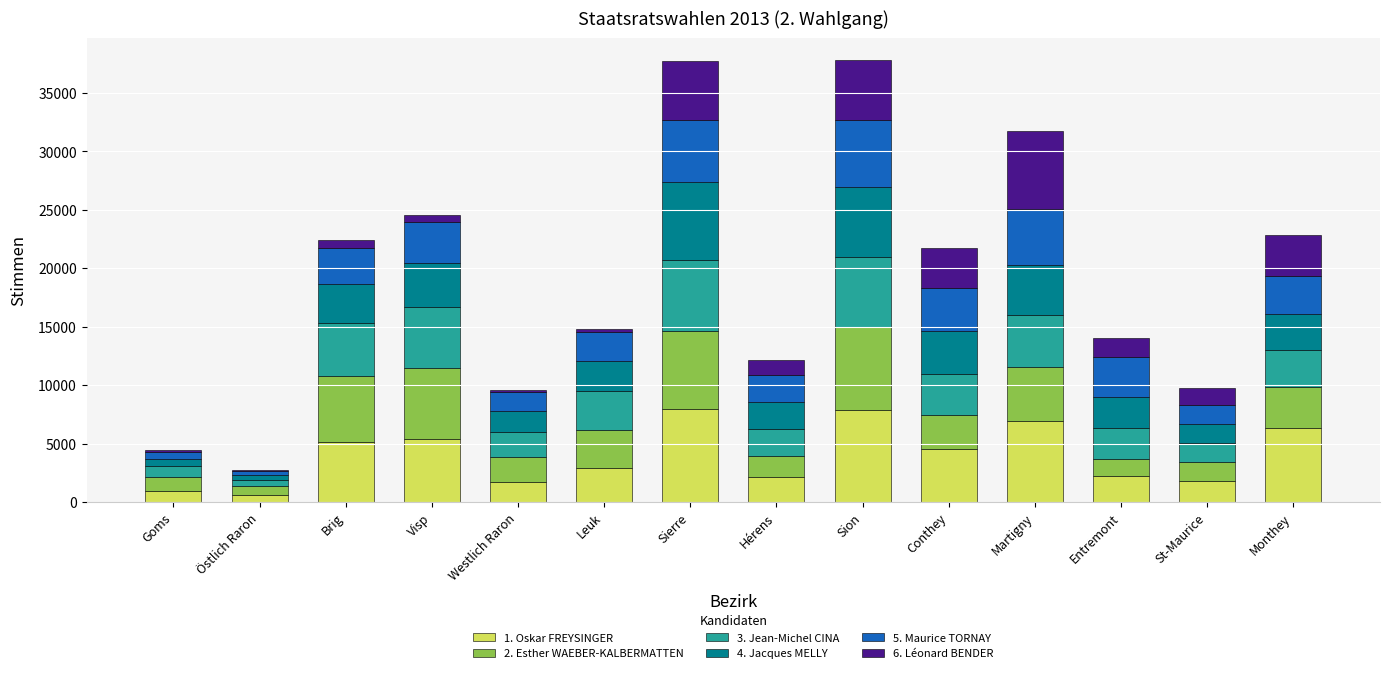

What is the total value across all series at Monthey?

22823